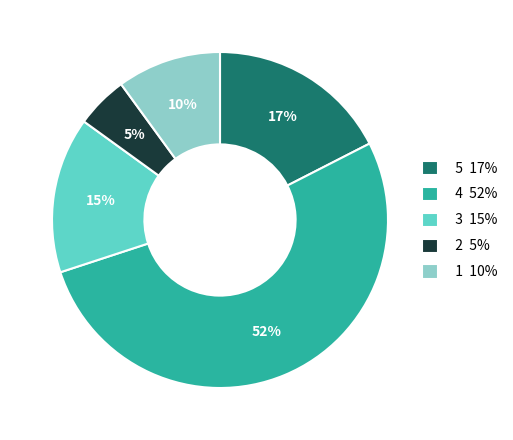

Approximately how many times larger is the value at 1 10% compared to 3 15%?

0.7